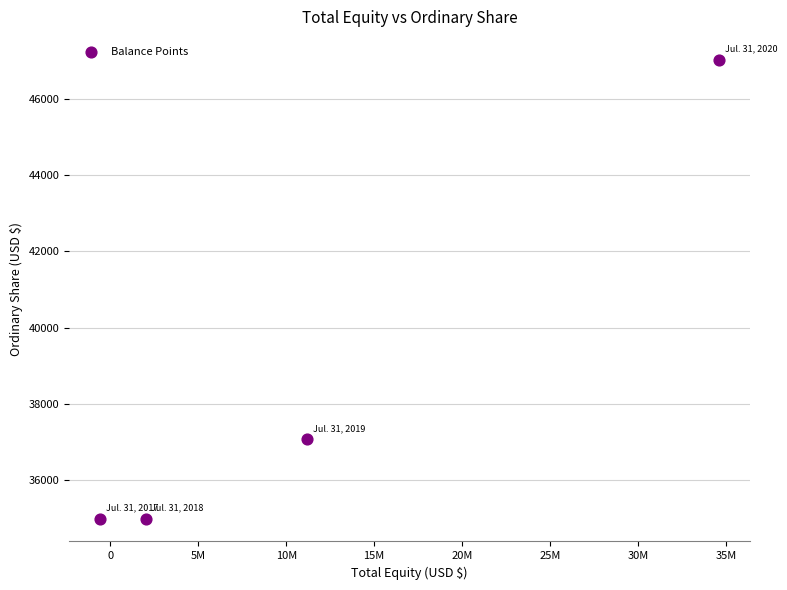

What is the range of Y values (max minus min)?

12015